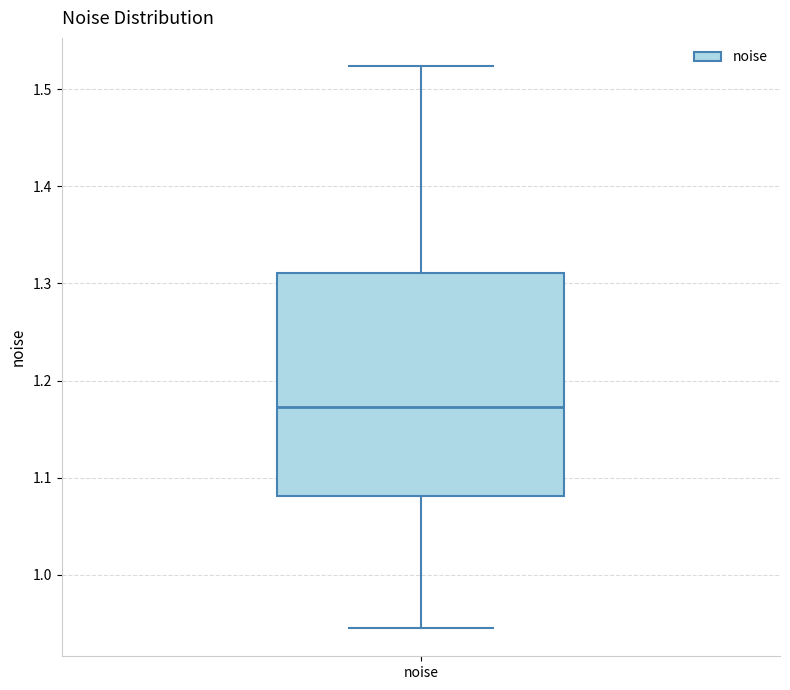

Where does the lower whisker of the box for noise end on the y-axis? The values are not printed on the chart, so give them approximately, as read against the axis.

0.95